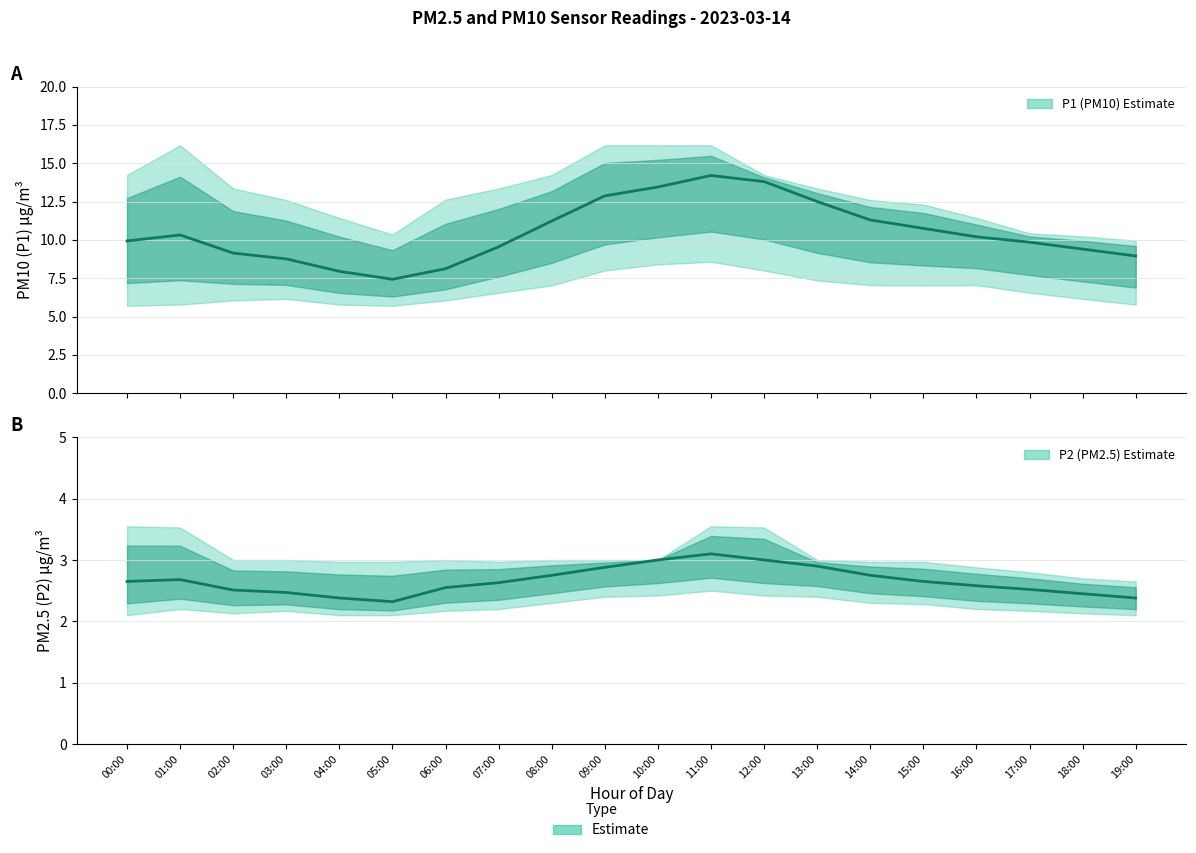

What is the total value across all series at 11:00?

17.3